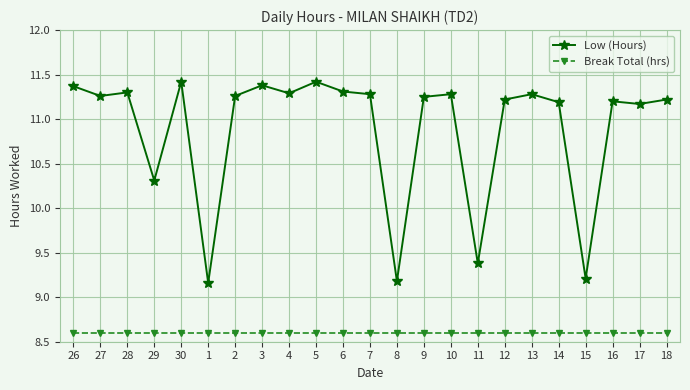

The Low (Hours) series shows 11.4 at 30. True or false?

True